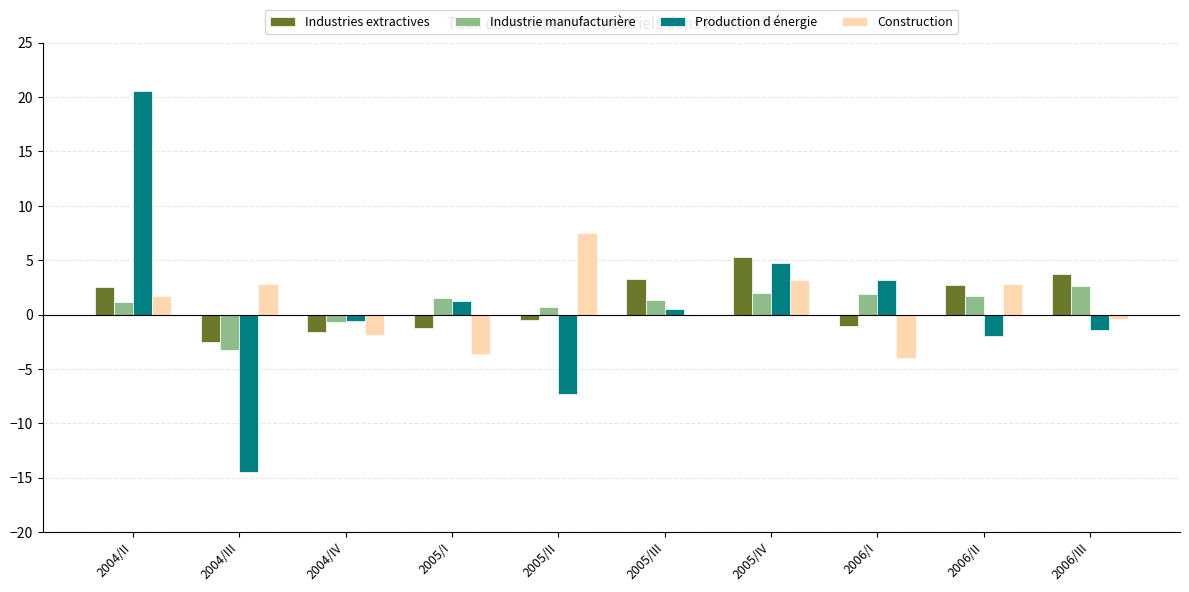

Count the number of categories in the chart.

10